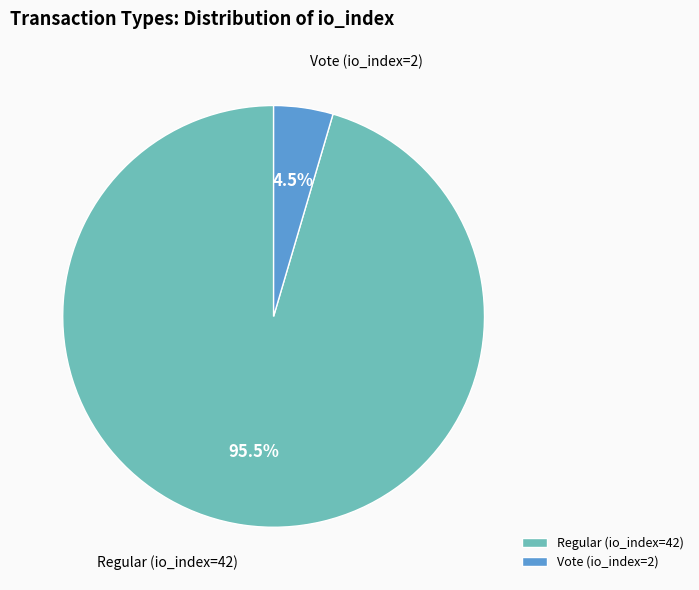

Which category has the biggest portion of the pie?

Regular (io_index=42)